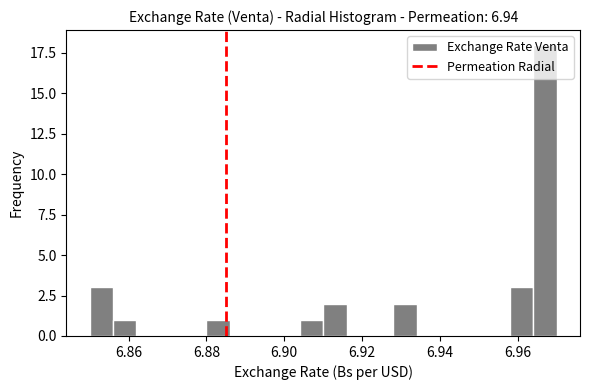

Read against the x-axis, roughly where is the centre of the tallest bar?

6.968